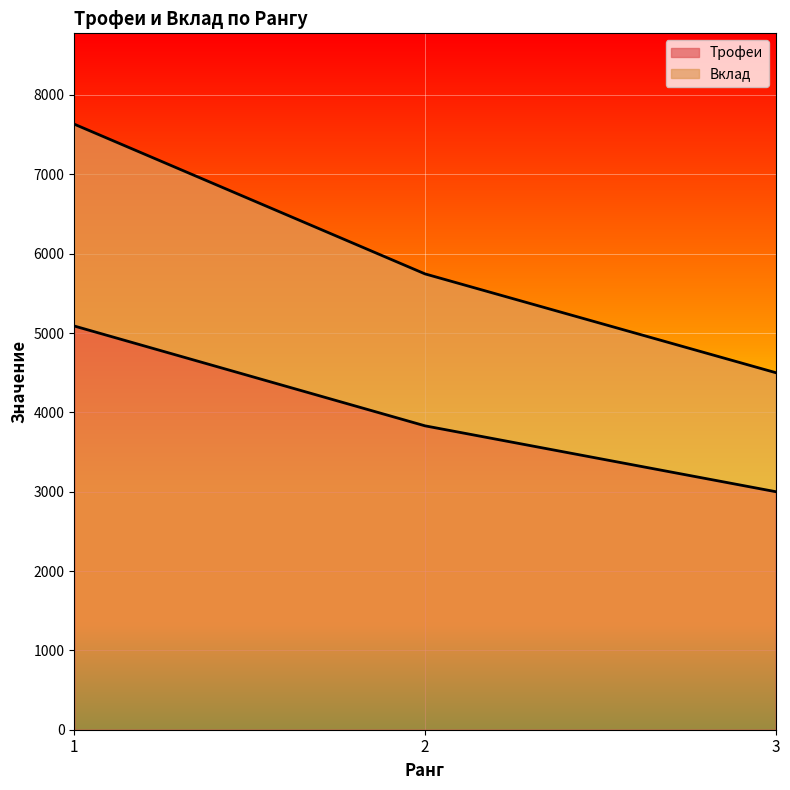

Between 3 and 1, which is larger?

1